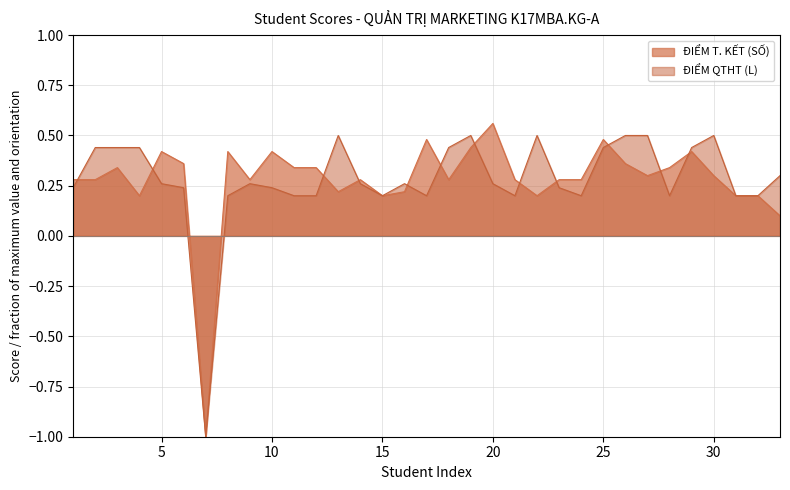

What is the maximum value shown in the chart?

0.6